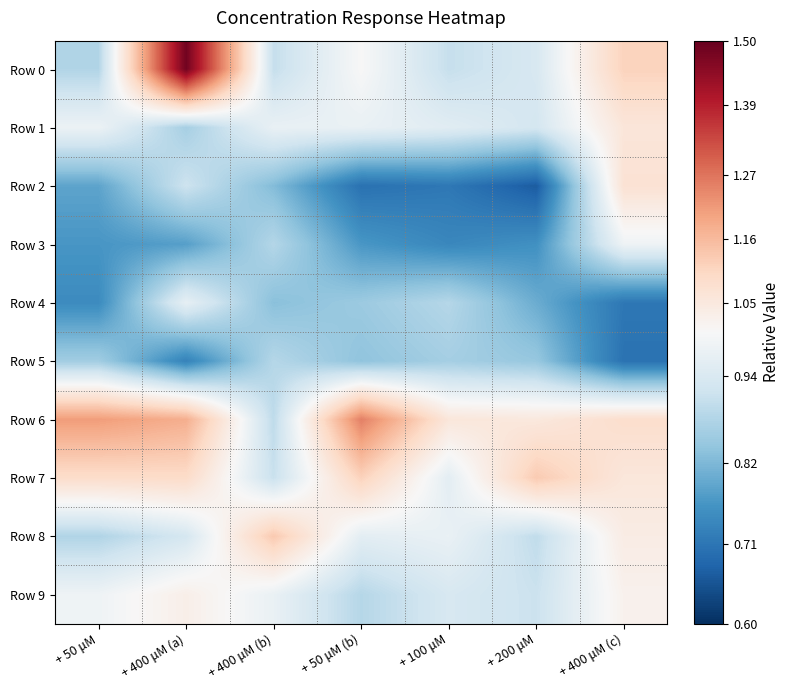

What is the smallest value displayed?

0.7